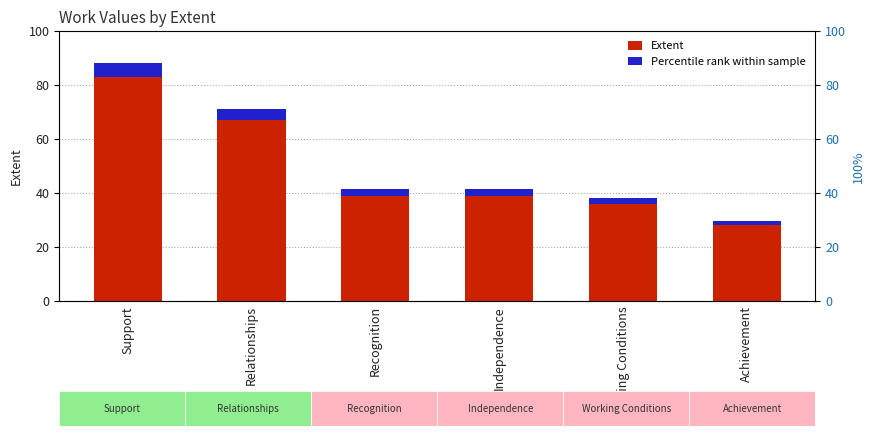

What is the sum of all Percentile rank within sample values?

17.5